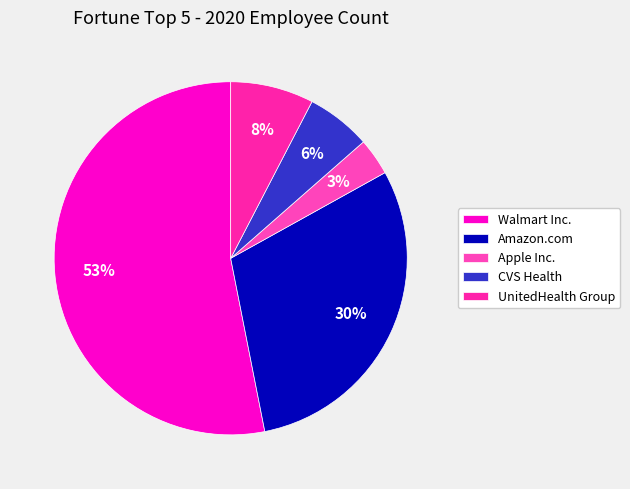

The Amazon.com slice represents 24% of the pie. True or false?

False